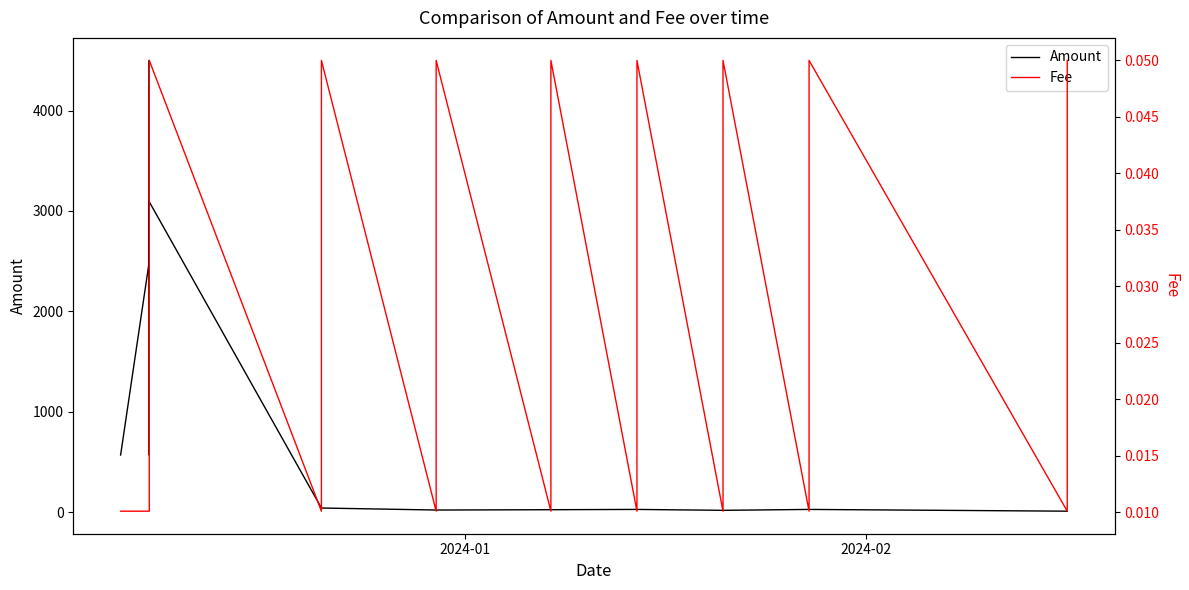

True or false: Fee and Amount cross at least once.

False